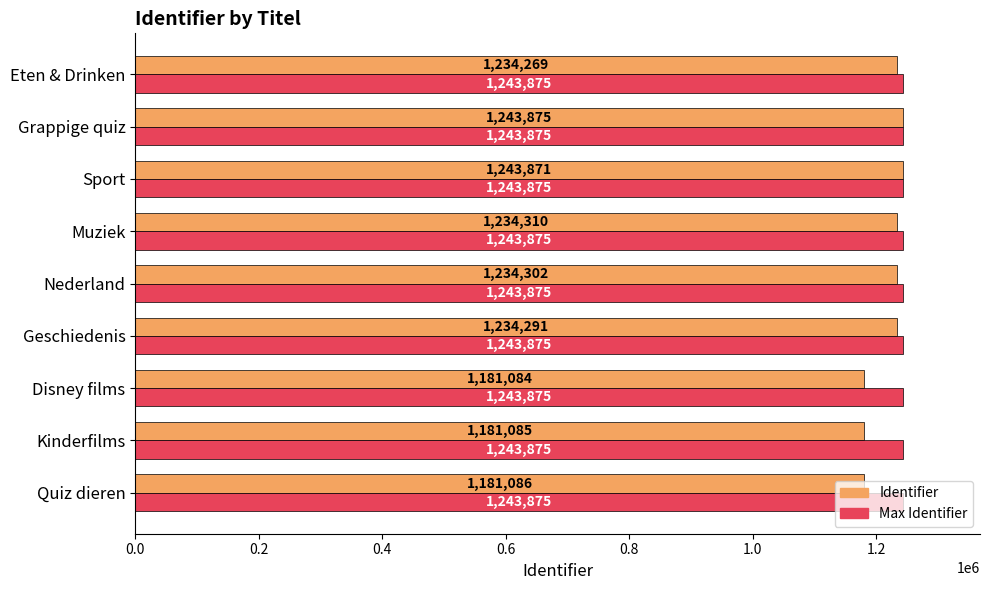

What is the spread (max minus min) of values at Kinderfilms?

62790